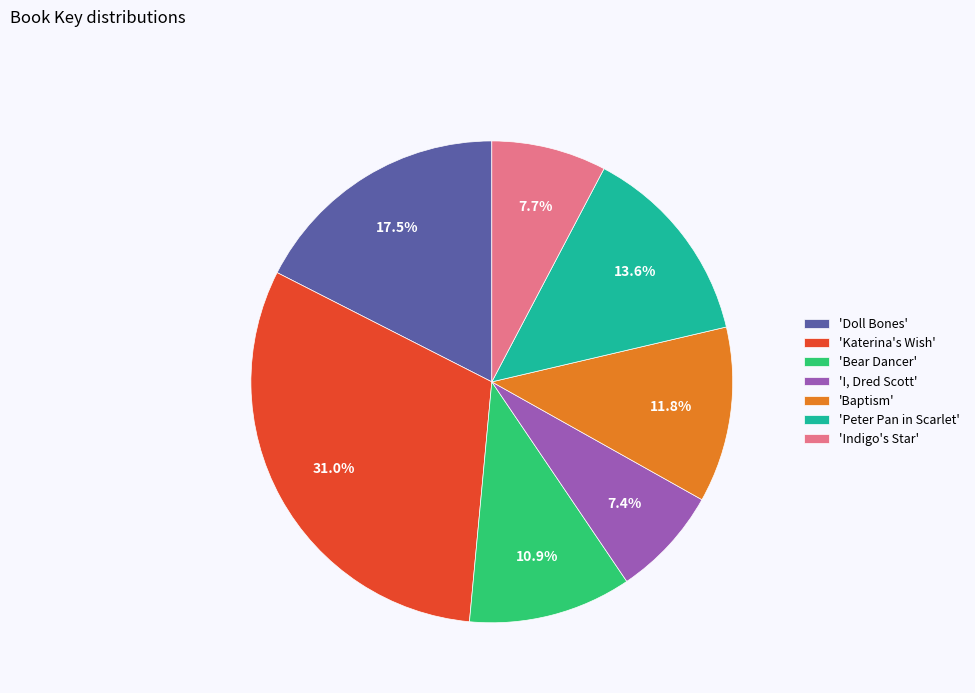

What is the largest slice in the pie chart?

'Katerina's Wish'